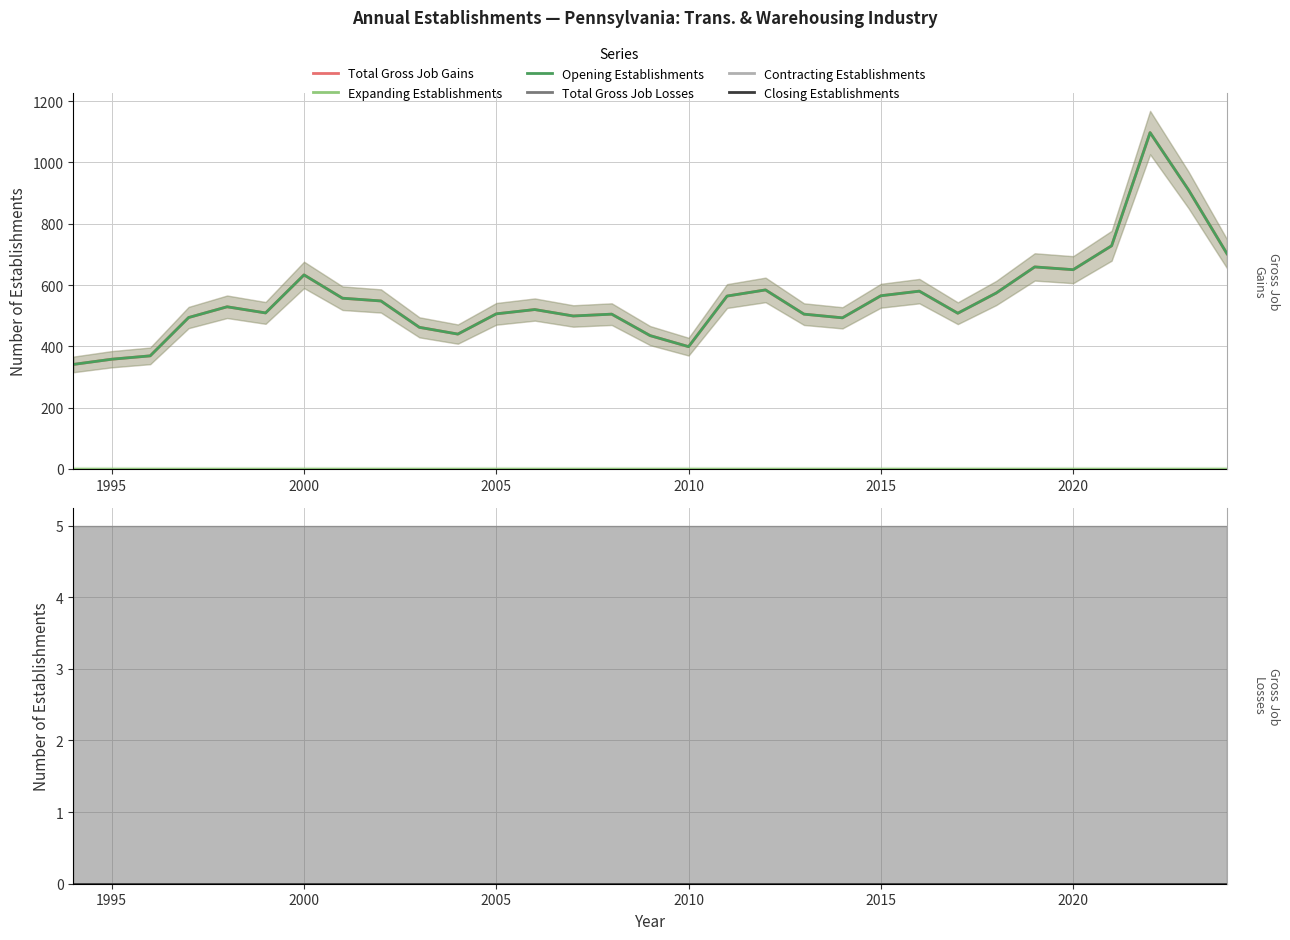

Does the chart display data point markers on the line(s)?

No